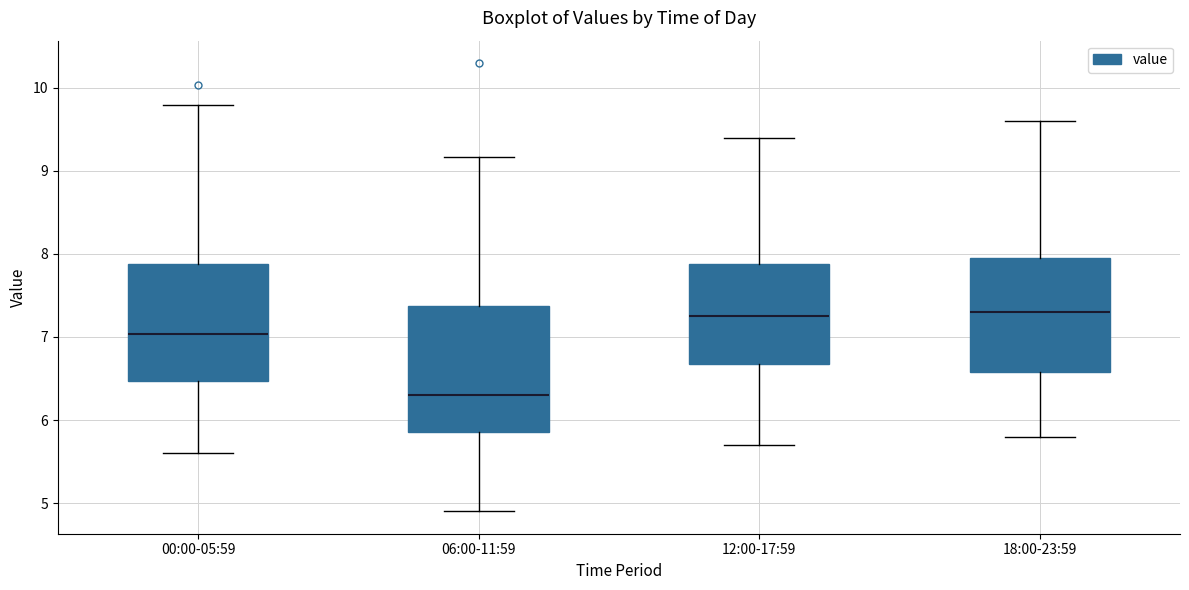

Reading left to right, transcribe this box plot: for each box, give where its median line is, the range the box spans, and where its two whiskers end, as read against the y-axis. The values are not printed on the chart, so give them approximately, as read against the axis.

00:00-05:59: median 7.0, box 6.5 to 7.9, whiskers 5.6 to 9.8
06:00-11:59: median 6.3, box 5.9 to 7.4, whiskers 4.9 to 9.2
12:00-17:59: median 7.3, box 6.7 to 7.9, whiskers 5.7 to 9.4
18:00-23:59: median 7.3, box 6.6 to 8.0, whiskers 5.8 to 9.6